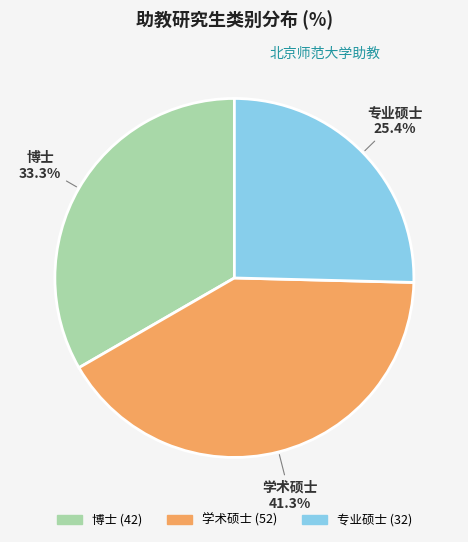

Do 学术硕士 and 专业硕士 together represent more than half of the pie?

Yes